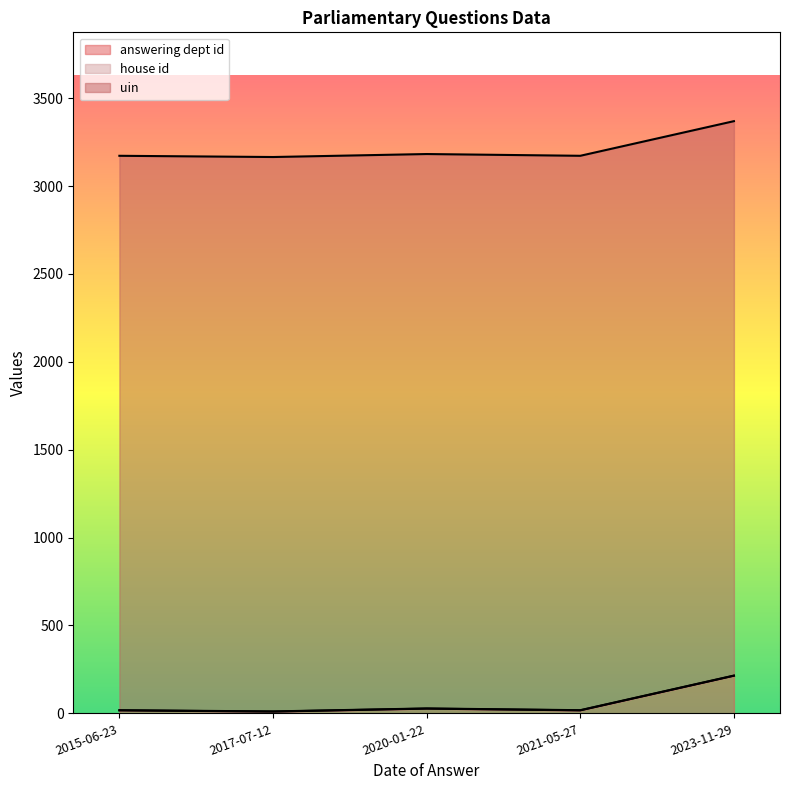

What is the maximum value for answering dept id?

214